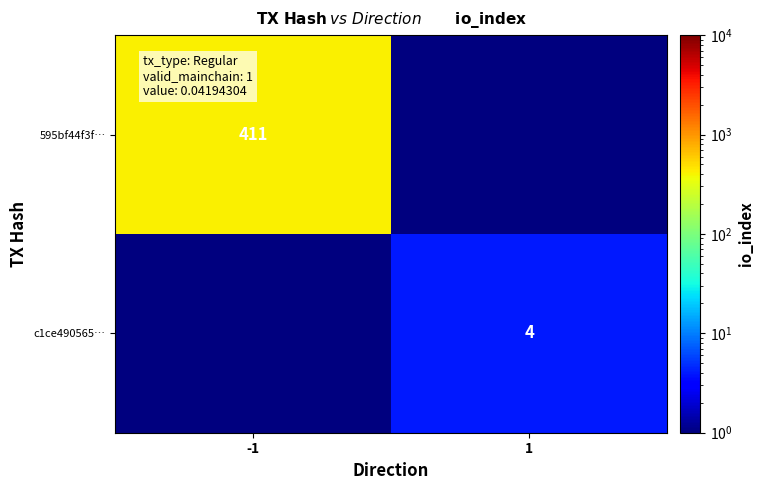

Is the value of 595bf44f3f… at -1 greater than the value of c1ce490565… at 1?

Yes